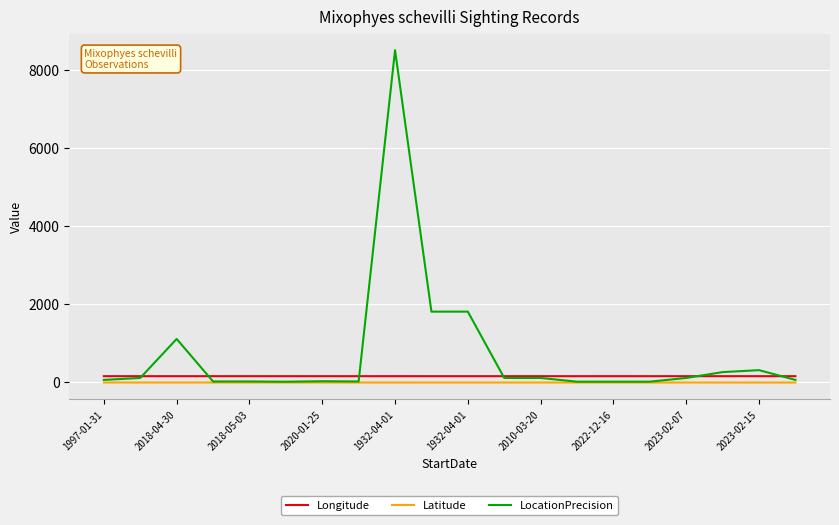

True or false: Latitude and Longitude intersect in this chart.

False